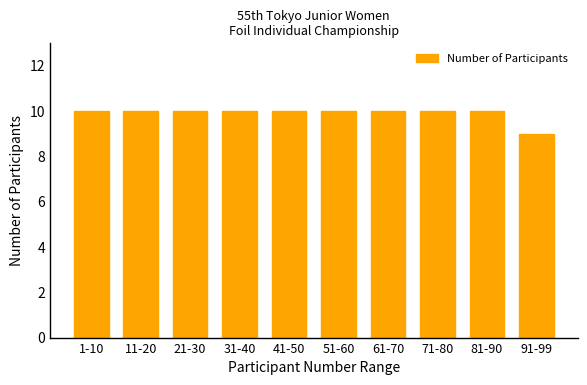

Reading left to right, extract all data points from this chart.

1-10=10	11-20=10	21-30=10	31-40=10	41-50=10	51-60=10	61-70=10	71-80=10	81-90=10	91-99=9